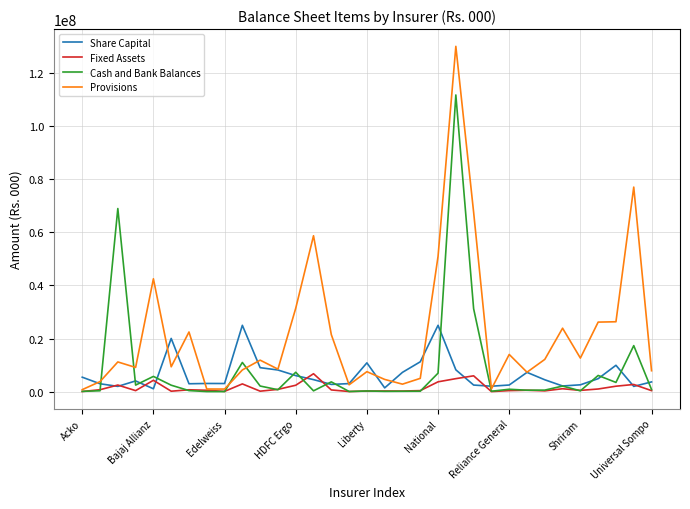

Which series has the widest spread of values?

Provisions